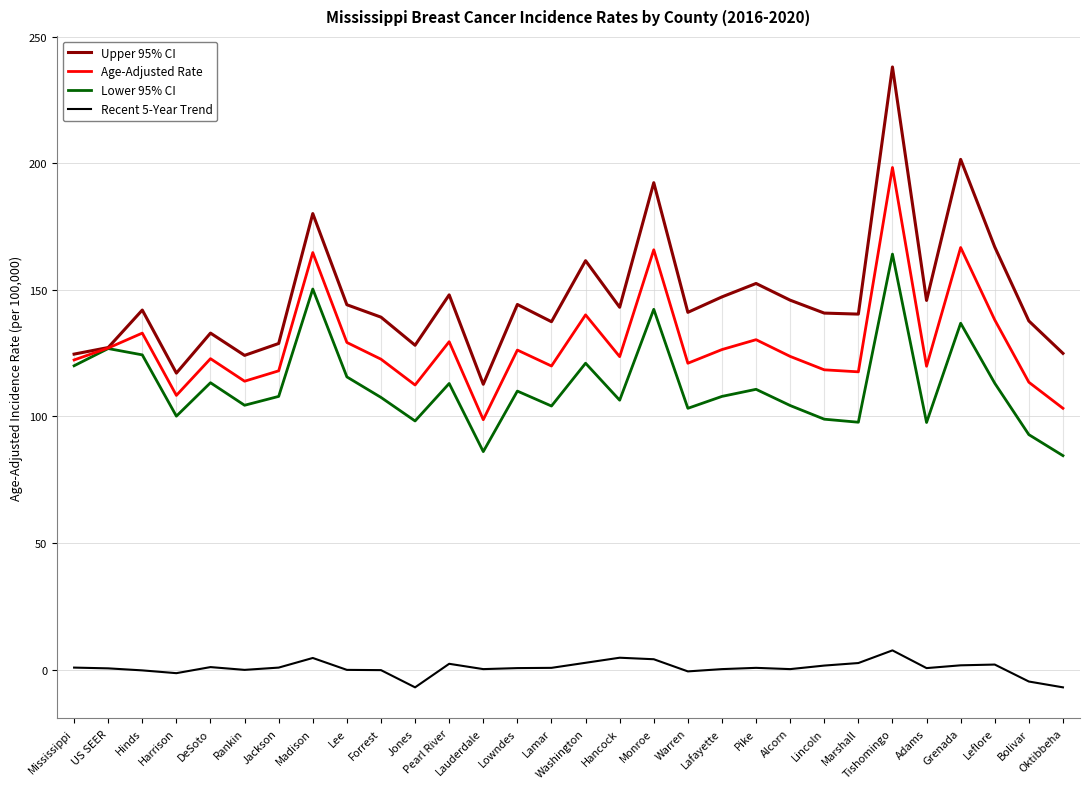

What is the sum of the Age-Adjusted Rate values at Bolivar and DeSoto?

236.3